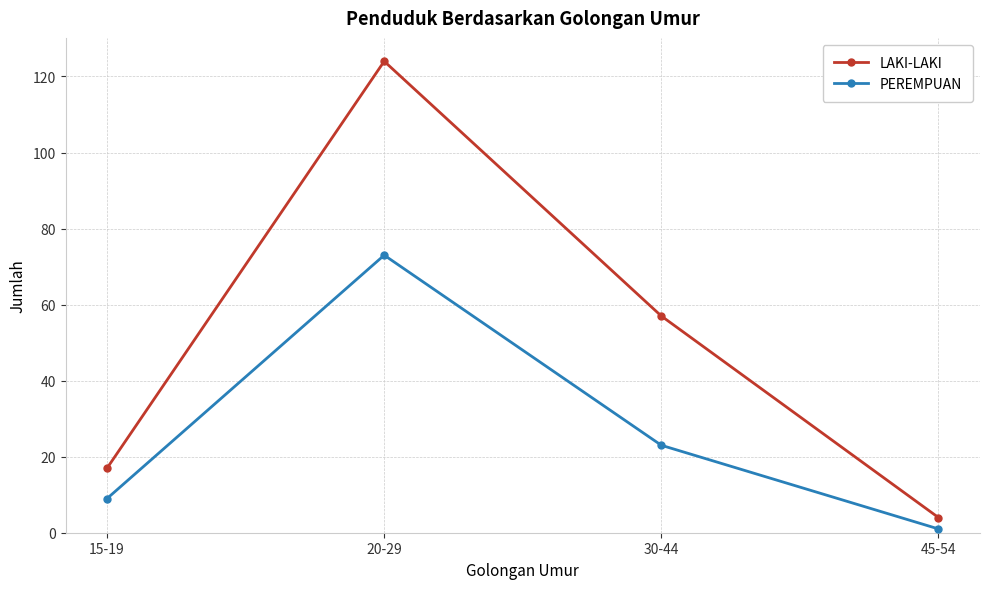

Is the value of PEREMPUAN at 20-29 greater than the value of LAKI-LAKI at 30-44?

Yes